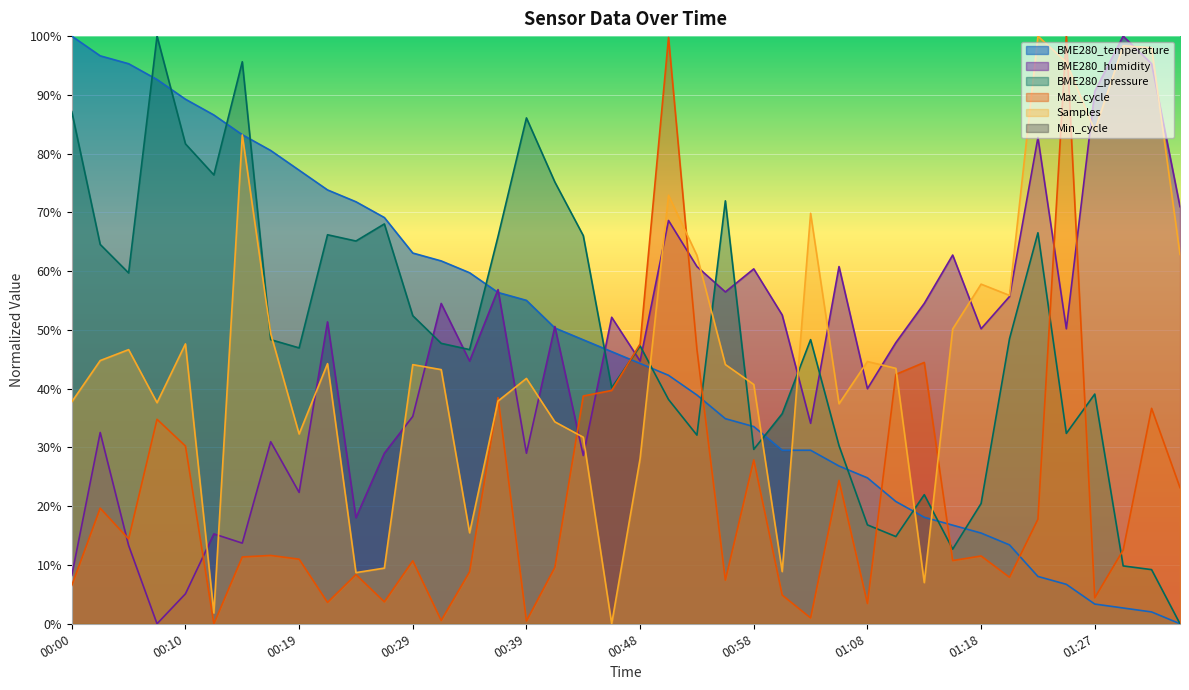

What is the total value across all series at 01:27?

221.4